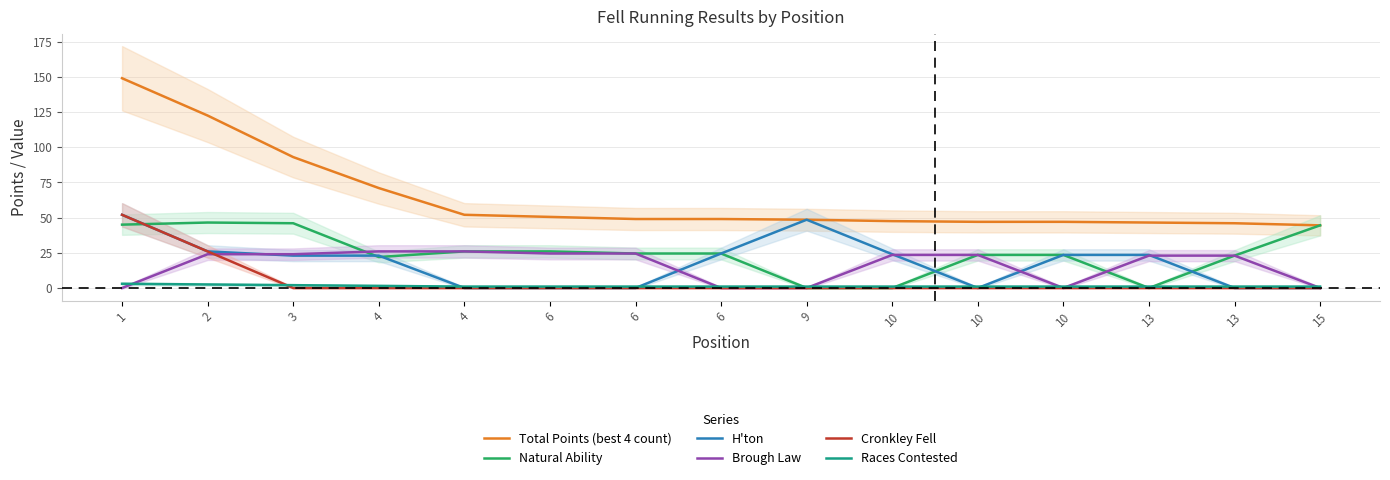

How many intersections are there between Races Contested and Brough Law?

6